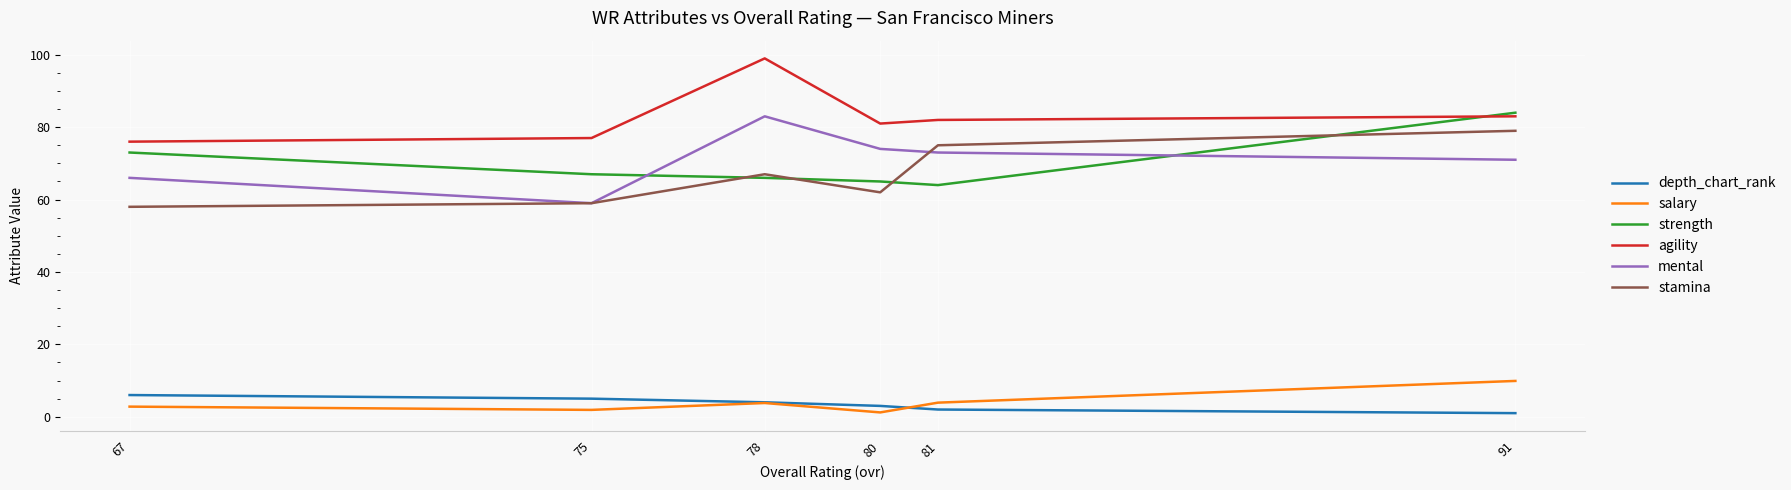

What are all the series names shown in the legend?

depth_chart_rank, salary, strength, agility, mental, stamina